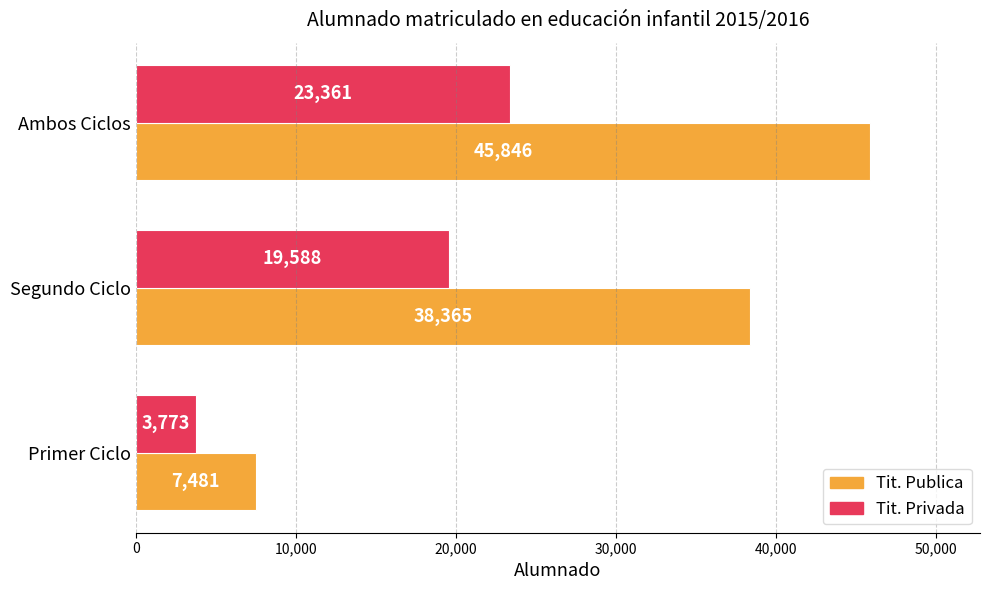

Which series changed the most between Primer Ciclo and Ambos Ciclos?

Tit. Publica